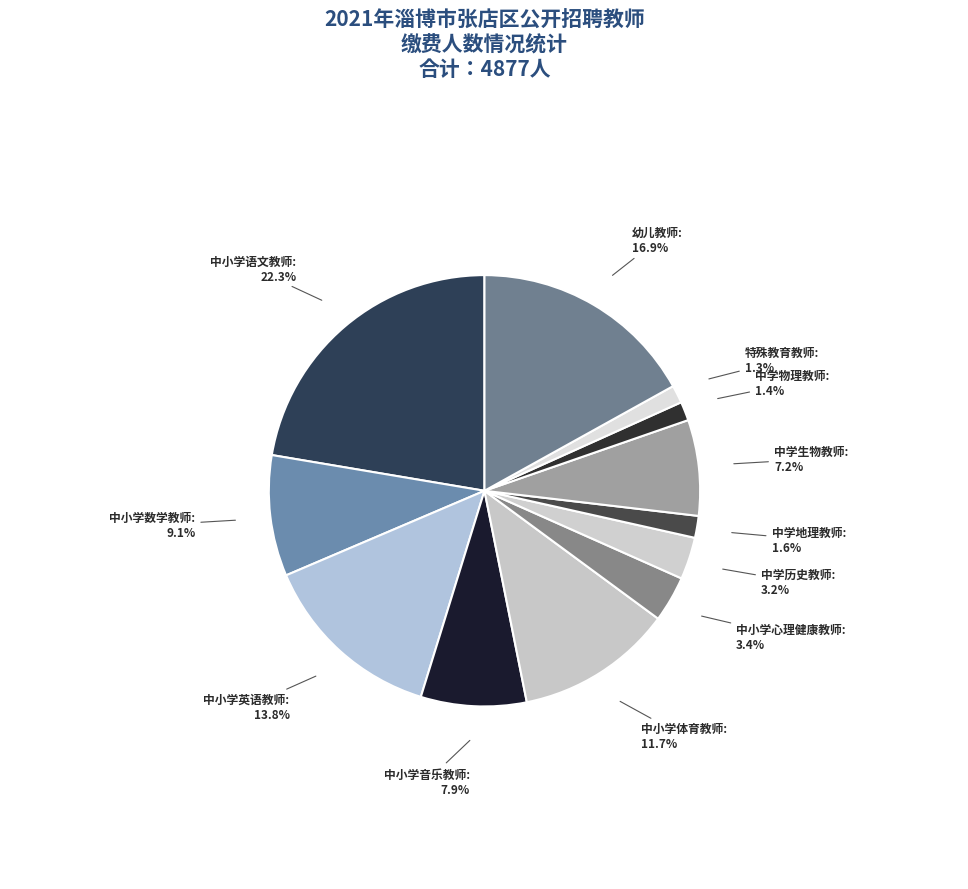

To the nearest percent, what is the combined percentage of 中小学语文教师 and 中学地理教师?

24%